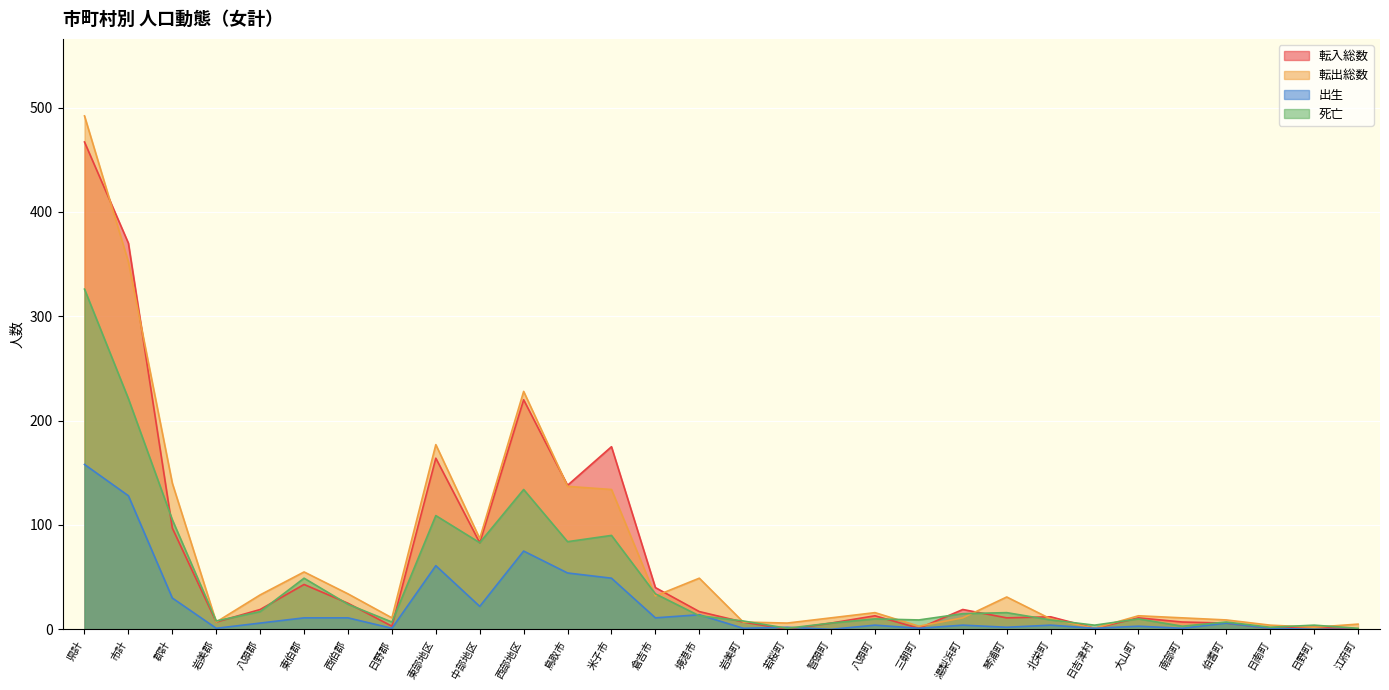

Where is the first local minimum for 出生?

岩美郡